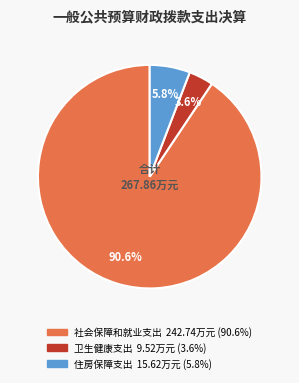

Does 住房保障支出 represent more than half of the total?

No